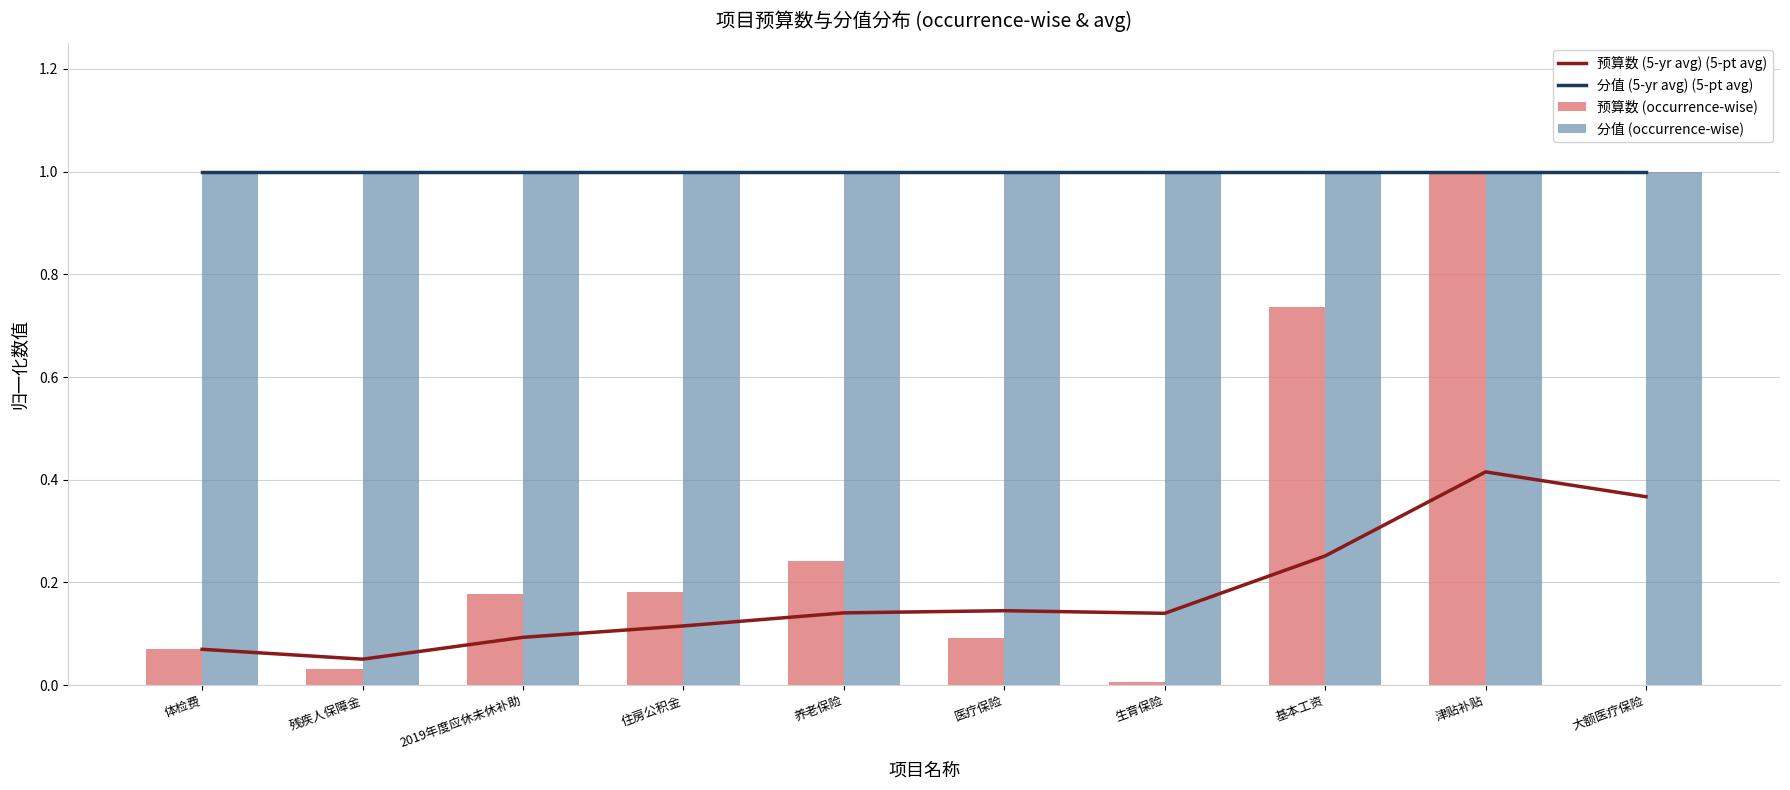

Reading left to right, list all the values displayed in this chart.

预算数 (5-yr avg) (5-pt avg): 体检费=0.1	残疾人保障金=0.1	2019年度应休未休补助=0.1	住房公积金=0.1	养老保险=0.1	医疗保险=0.1	生育保险=0.1	基本工资=0.3	津贴补贴=0.4	大额医疗保险=0.4
分值 (5-yr avg) (5-pt avg): 体检费=1.0	残疾人保障金=1.0	2019年度应休未休补助=1.0	住房公积金=1.0	养老保险=1.0	医疗保险=1.0	生育保险=1.0	基本工资=1.0	津贴补贴=1.0	大额医疗保险=1.0
预算数 (occurrence-wise): 体检费=0.1	残疾人保障金=0.0	2019年度应休未休补助=0.2	住房公积金=0.2	养老保险=0.2	医疗保险=0.1	生育保险=0.0	基本工资=0.7	津贴补贴=1.0	大额医疗保险=0.0
分值 (occurrence-wise): 体检费=1.0	残疾人保障金=1.0	2019年度应休未休补助=1.0	住房公积金=1.0	养老保险=1.0	医疗保险=1.0	生育保险=1.0	基本工资=1.0	津贴补贴=1.0	大额医疗保险=1.0